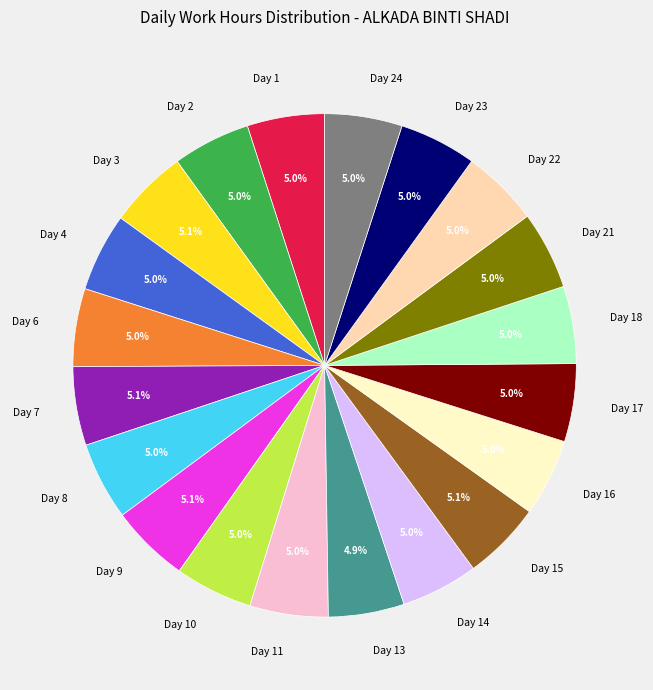

Is there any slice that represents more than half of the pie?

No